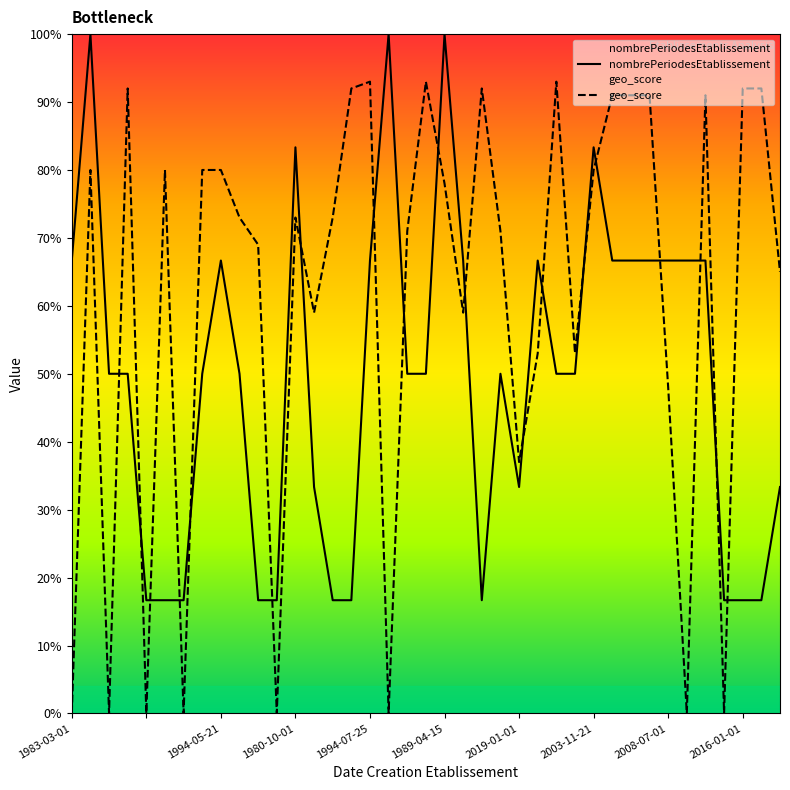

At how many categories does at least one series exceed 51?

33